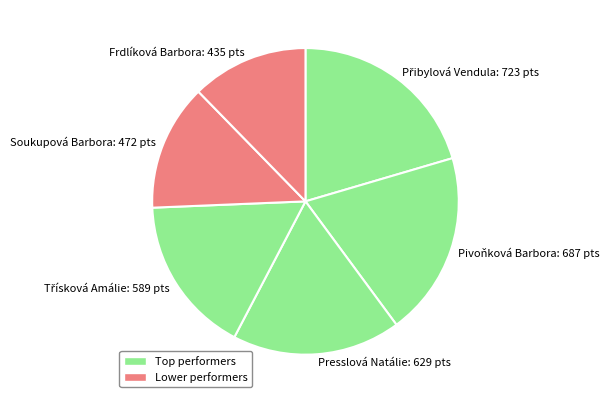

The Presslová Natálie slice represents 18% of the pie. True or false?

True